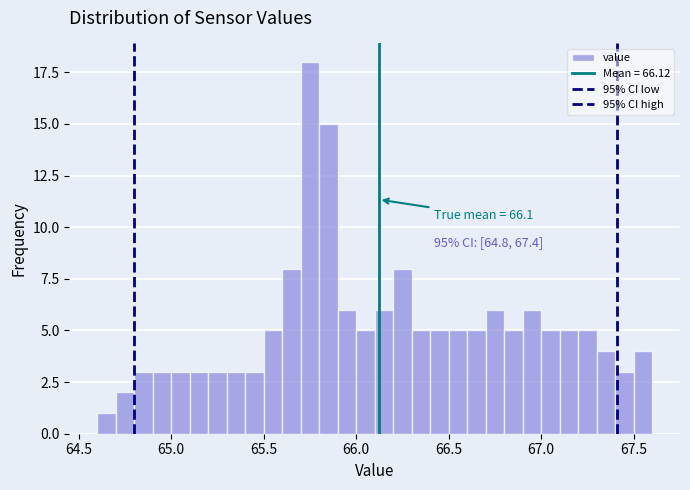

Around what value on the x-axis is the tallest bar? Give the approximate position of its centre, as read against the axis.

65.75